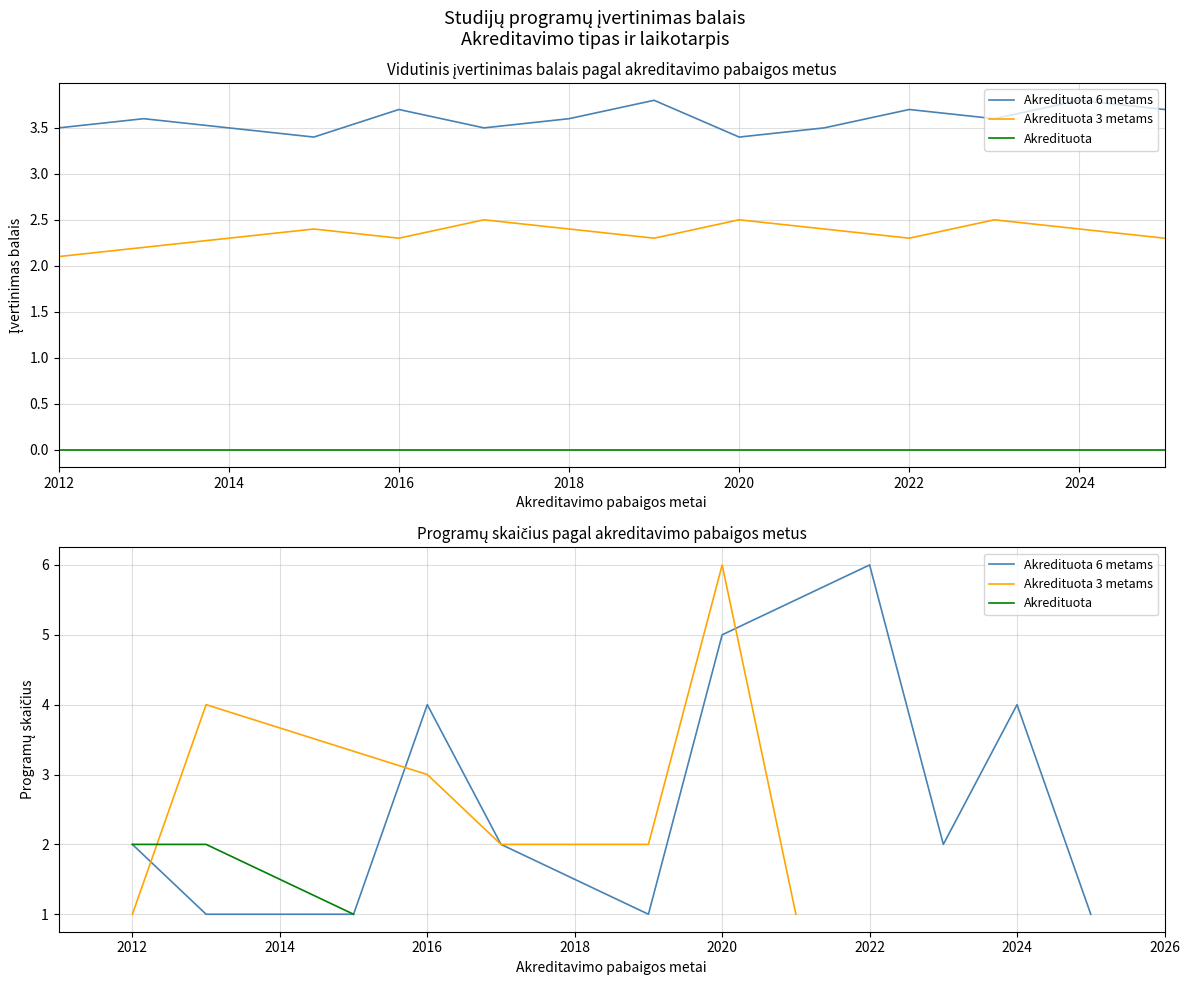

What is the label of the 13th point from the left?

2024